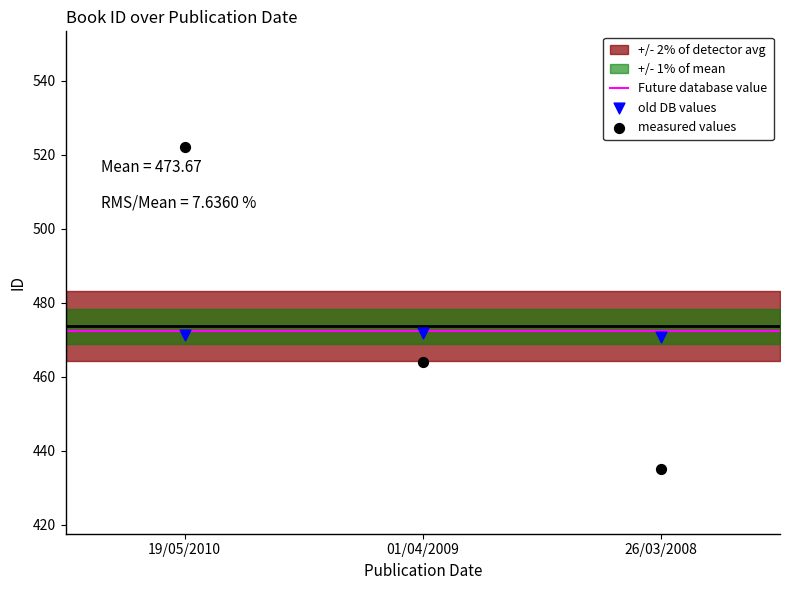

Which series contains the highest Y value?

measured values